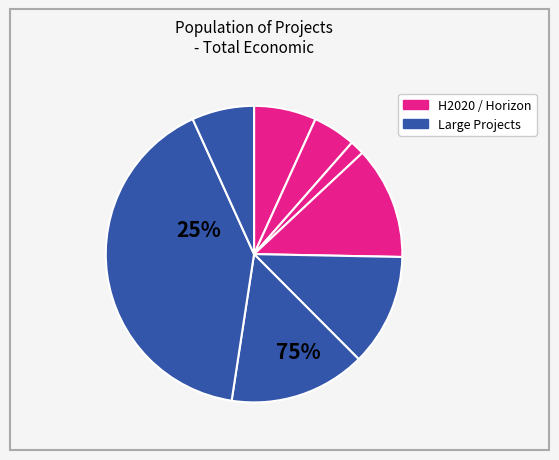

How many segments does this pie chart have?

8